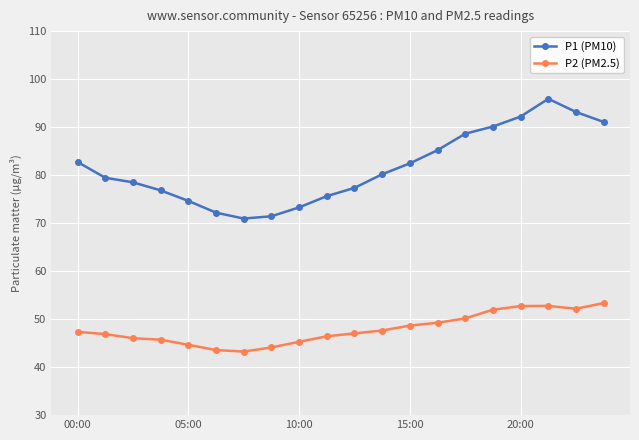

Is this an area chart (filled region under the line)?

No